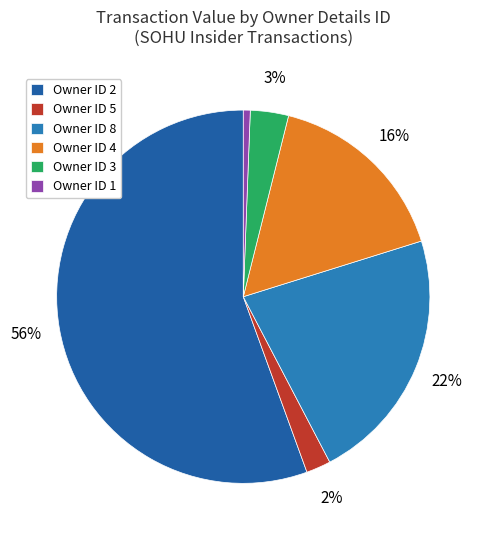

How many segments does this pie chart have?

6